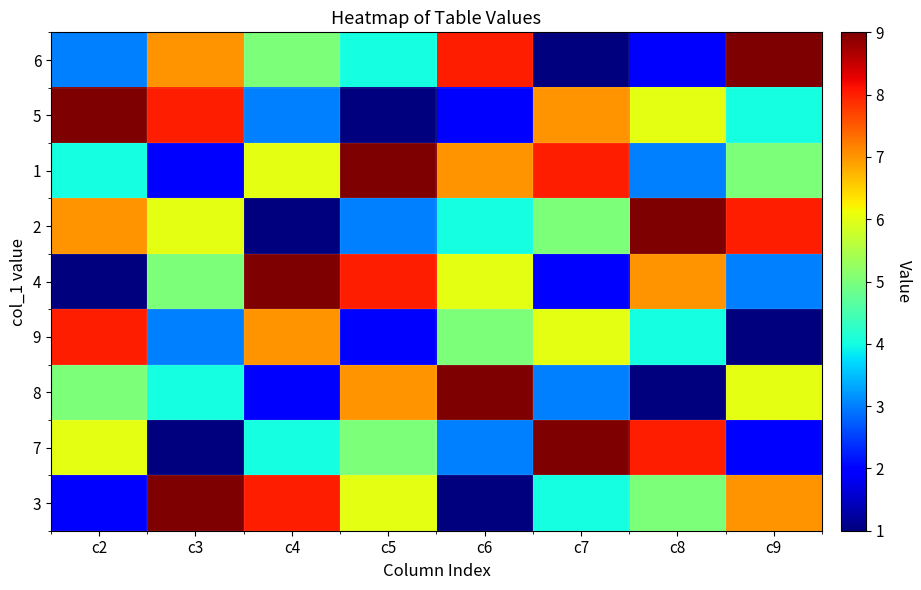

At which category is the sum across all series the highest?

c2